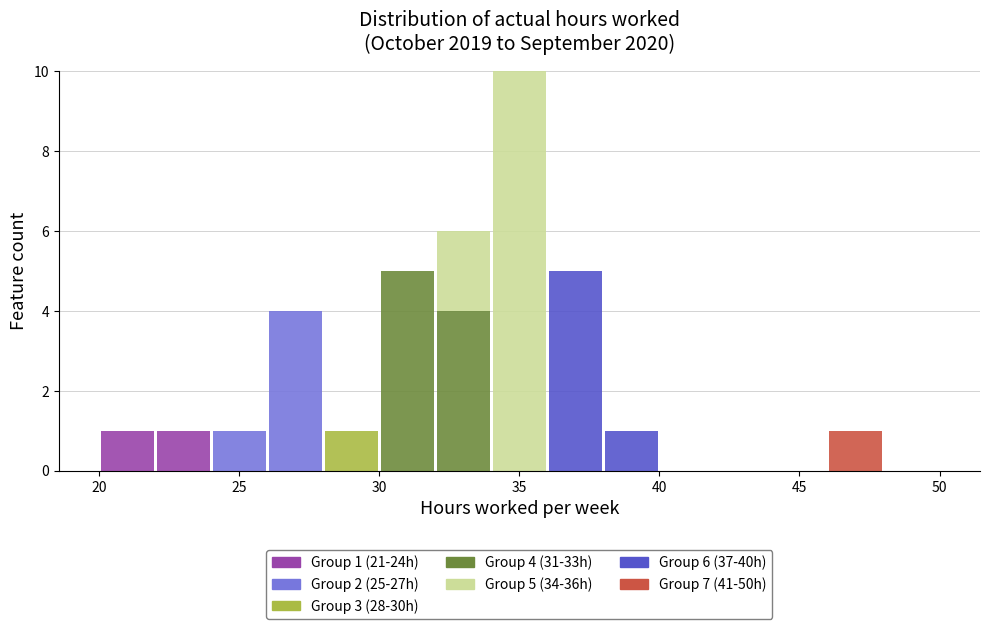

Which range on the x-axis has the tallest stacked bar (by total height)?

34 to 36